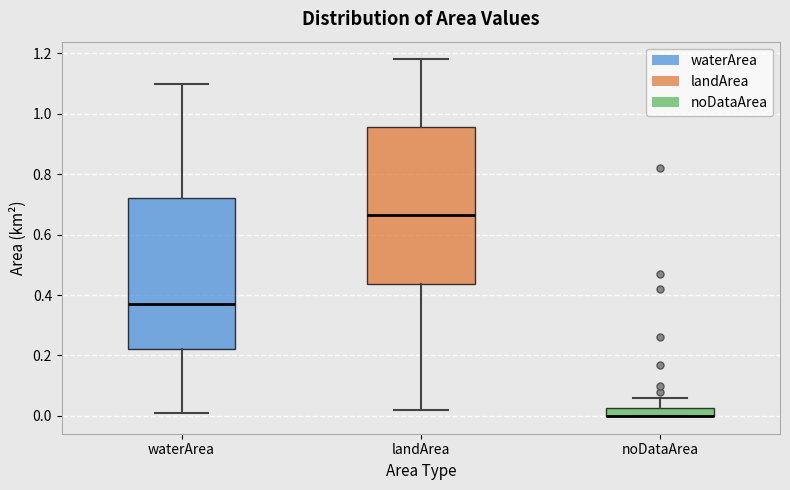

Where does the median line of the box for waterArea sit on the y-axis? The values are not printed on the chart, so give them approximately, as read against the axis.

0.38